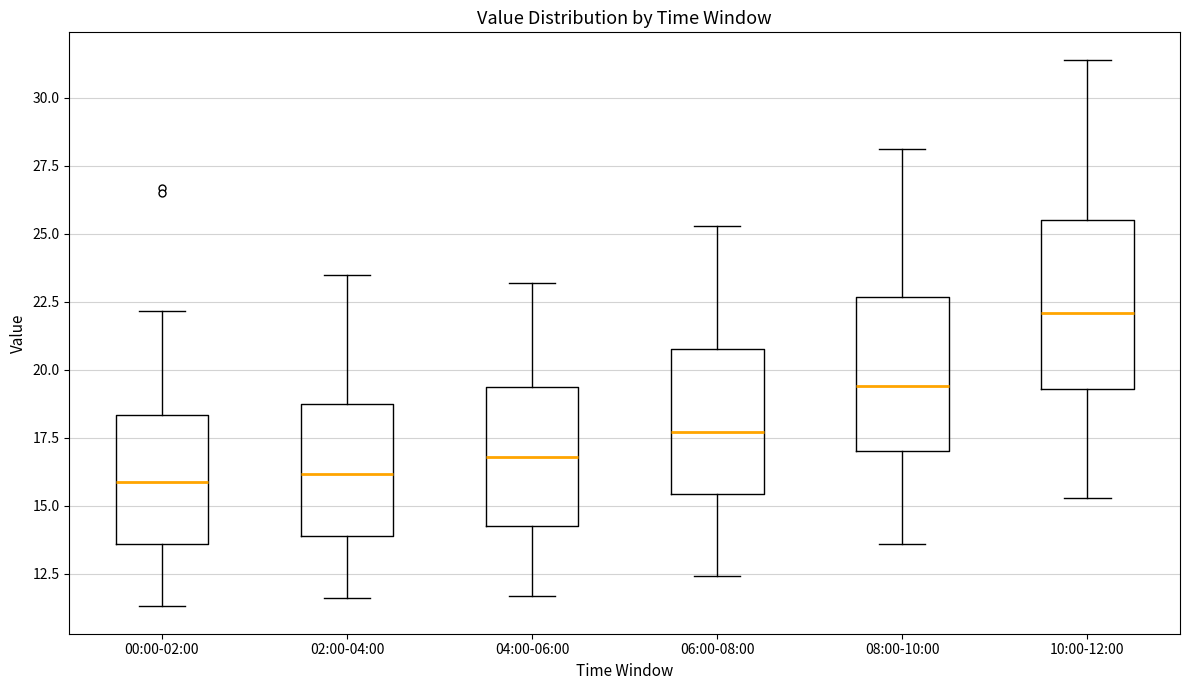

Comparing the boxes themselves (not the whiskers), which one is the tallest?

10:00-12:00